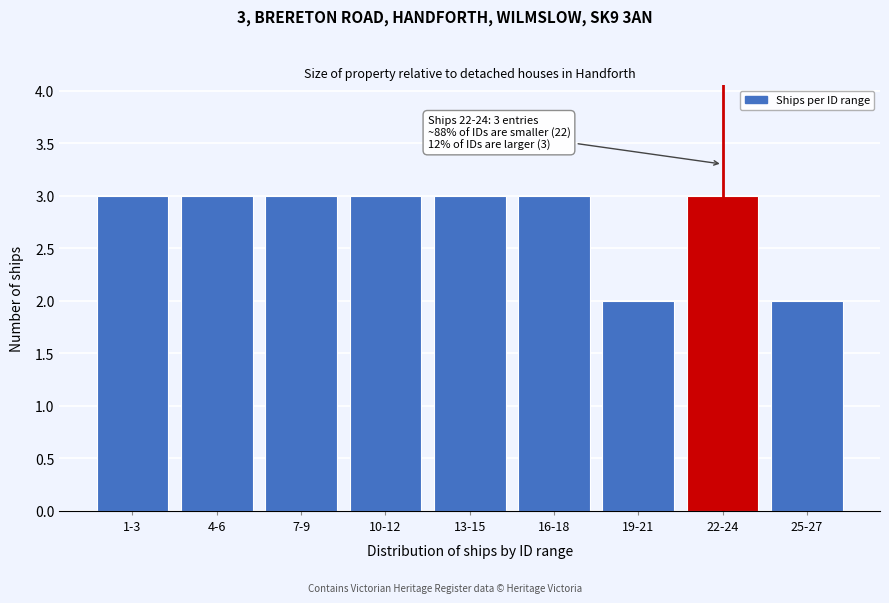

Reading right to left, list all the values displayed in this chart.

25-27=2	22-24=3	19-21=2	16-18=3	13-15=3	10-12=3	7-9=3	4-6=3	1-3=3